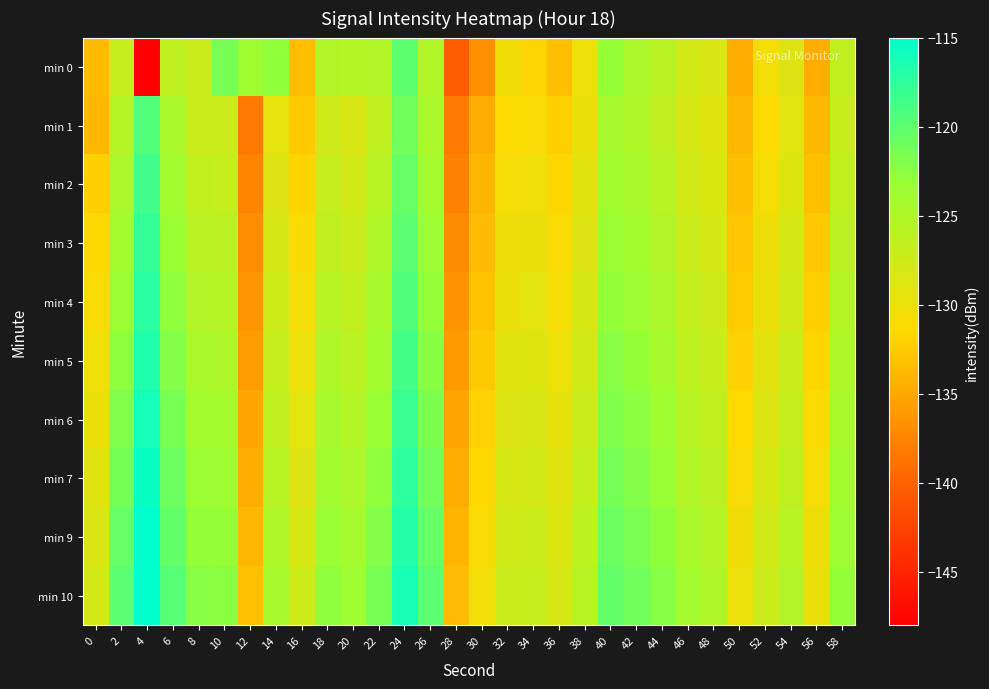

Reading right to left, extract all data points from this chart.

min 0: 58=-126.6	56=-134.5	54=-128.7	52=-130.6	50=-134.6	48=-128.5	46=-127.6	44=-125.9	42=-124.8	40=-123.1	38=-130.1	36=-133.3	34=-131.8	32=-130.5	30=-136.7	28=-140.5	26=-125.2	24=-120.0	22=-125.2	20=-125.4	18=-125.3	16=-133.4	14=-122.8	12=-123.8	10=-121.5	8=-127.1	6=-126.3	4=-147.9	2=-126.9	0=-133.5
min 1: 58=-127.1	56=-133.7	54=-129.3	52=-131.2	50=-133.9	48=-129.1	46=-128.2	44=-126.3	42=-125.1	40=-124.4	38=-129.7	36=-132.1	34=-130.9	32=-131.2	30=-134.5	28=-138.2	26=-124.8	24=-121.1	22=-126.3	20=-128.5	18=-127.6	16=-132.5	14=-129.4	12=-138.3	10=-127.3	8=-127.2	6=-124.6	4=-119.4	2=-125.6	0=-133.8
min 2: 58=-126.6	56=-133.2	54=-128.8	52=-130.7	50=-133.4	48=-128.6	46=-127.7	44=-125.8	42=-124.6	40=-123.9	38=-129.2	36=-131.6	34=-130.3	32=-130.7	30=-134.0	28=-137.7	26=-124.2	24=-120.5	22=-125.7	20=-127.8	18=-126.9	16=-131.7	14=-128.7	12=-137.5	10=-126.7	8=-126.5	6=-123.9	4=-118.5	2=-124.8	0=-132.1
min 3: 58=-126.1	56=-132.7	54=-128.3	52=-130.2	50=-132.9	48=-128.1	46=-127.2	44=-125.3	42=-124.1	40=-123.4	38=-128.7	36=-131.1	34=-129.8	32=-130.2	30=-133.5	28=-137.1	26=-123.6	24=-119.9	22=-125.1	20=-127.2	18=-126.3	16=-131.1	14=-128.1	12=-136.9	10=-126.1	8=-125.9	6=-123.3	4=-117.9	2=-124.1	0=-131.5
min 4: 58=-125.6	56=-132.2	54=-127.8	52=-129.7	50=-132.4	48=-127.6	46=-126.7	44=-124.8	42=-123.6	40=-122.9	38=-128.2	36=-130.6	34=-129.3	32=-129.7	30=-133.0	28=-136.5	26=-123.0	24=-119.3	22=-124.5	20=-126.6	18=-125.7	16=-130.5	14=-127.5	12=-136.3	10=-125.5	8=-125.3	6=-122.7	4=-117.3	2=-123.4	0=-130.9
min 5: 58=-125.1	56=-131.7	54=-127.3	52=-129.2	50=-131.9	48=-127.1	46=-126.2	44=-124.3	42=-123.1	40=-122.4	38=-127.7	36=-130.1	34=-128.8	32=-129.2	30=-132.5	28=-135.9	26=-122.4	24=-118.7	22=-123.9	20=-126.0	18=-125.1	16=-129.9	14=-126.9	12=-135.7	10=-124.9	8=-124.7	6=-122.1	4=-116.7	2=-122.7	0=-130.3
min 6: 58=-124.6	56=-131.2	54=-126.8	52=-128.7	50=-131.4	48=-126.6	46=-125.7	44=-123.8	42=-122.6	40=-121.9	38=-127.2	36=-129.6	34=-128.3	32=-128.7	30=-132.0	28=-135.3	26=-121.8	24=-118.1	22=-123.3	20=-125.4	18=-124.5	16=-129.3	14=-126.3	12=-135.1	10=-124.3	8=-124.1	6=-121.5	4=-116.1	2=-122.0	0=-129.7
min 7: 58=-124.1	56=-130.7	54=-126.3	52=-128.2	50=-130.9	48=-126.1	46=-125.2	44=-123.3	42=-122.1	40=-121.4	38=-126.7	36=-129.1	34=-127.8	32=-128.2	30=-131.5	28=-134.7	26=-121.2	24=-117.5	22=-122.7	20=-124.8	18=-123.9	16=-128.7	14=-125.7	12=-134.5	10=-123.7	8=-123.5	6=-120.9	4=-115.5	2=-121.3	0=-129.1
min 9: 58=-123.6	56=-130.2	54=-125.8	52=-127.7	50=-130.4	48=-125.6	46=-124.7	44=-122.8	42=-121.6	40=-120.9	38=-126.2	36=-128.6	34=-127.3	32=-127.7	30=-131.0	28=-134.1	26=-120.6	24=-116.9	22=-122.1	20=-124.2	18=-123.3	16=-128.1	14=-125.1	12=-133.9	10=-123.1	8=-122.9	6=-120.3	4=-114.9	2=-120.6	0=-128.5
min 10: 58=-123.1	56=-129.7	54=-125.3	52=-127.2	50=-129.9	48=-125.1	46=-124.2	44=-122.3	42=-121.1	40=-120.4	38=-125.7	36=-128.1	34=-126.8	32=-127.2	30=-130.5	28=-133.5	26=-120.0	24=-116.3	22=-121.5	20=-123.6	18=-122.7	16=-127.5	14=-124.5	12=-133.3	10=-122.5	8=-122.3	6=-119.7	4=-114.3	2=-119.9	0=-127.9